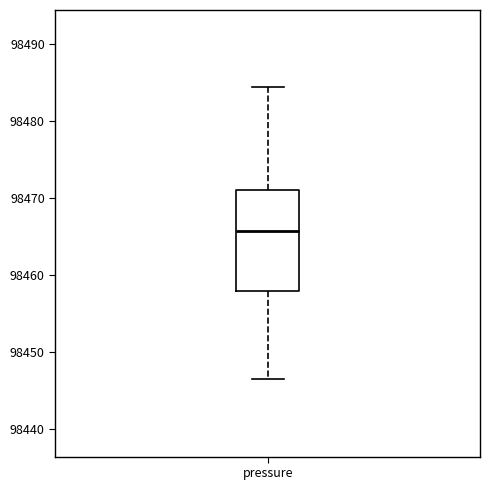

Where does the median line of the box for pressure sit on the y-axis? The values are not printed on the chart, so give them approximately, as read against the axis.

98466